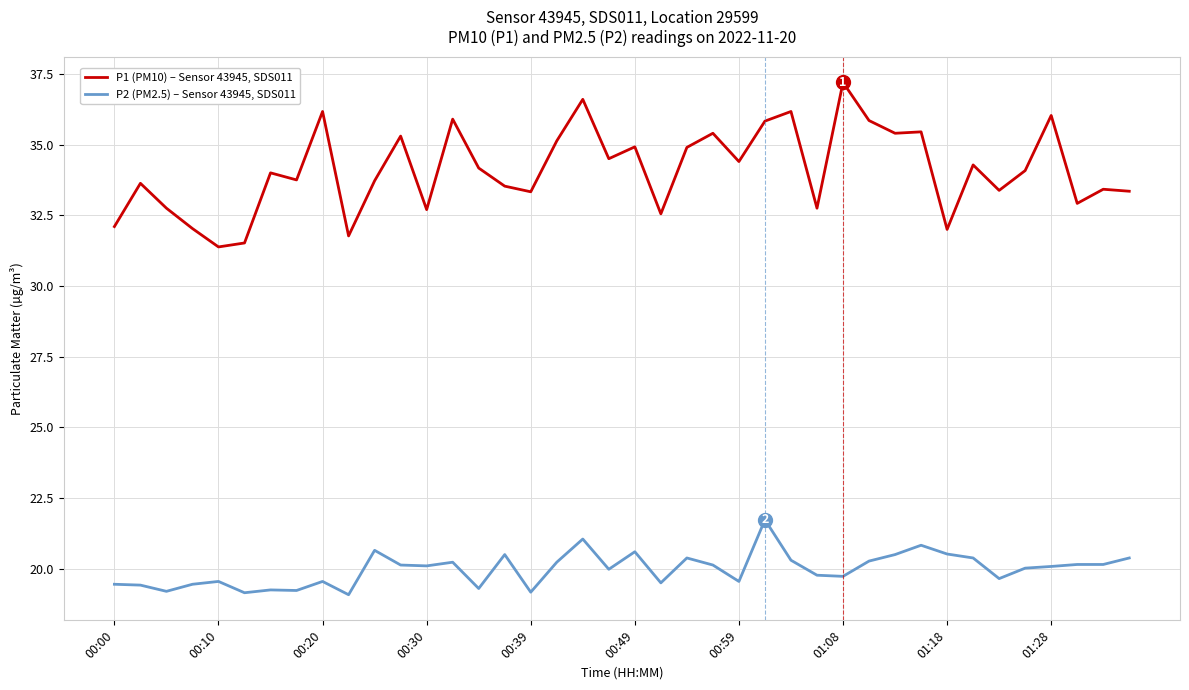

In P1 (PM10) – Sensor 43945, SDS011, how many points are lower than both neighbors (excluding endpoints)?

13